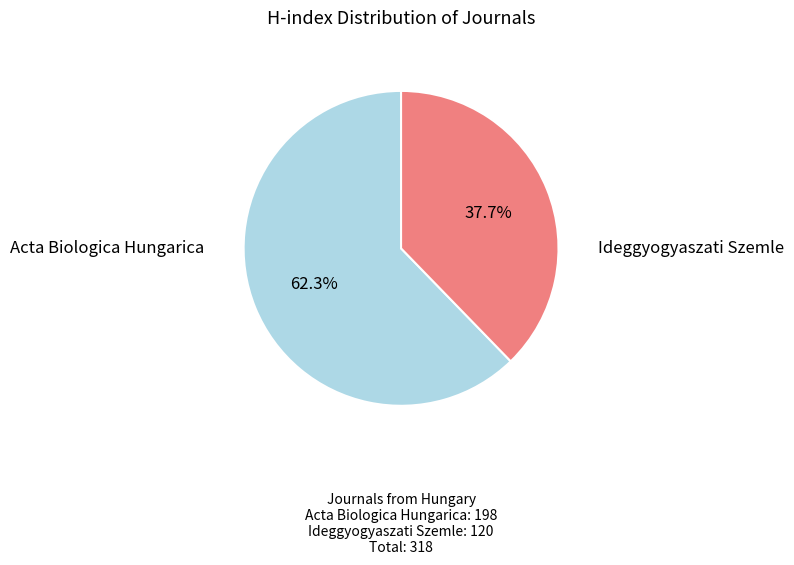

The Ideggyogyaszati Szemle slice represents 45% of the pie. True or false?

False